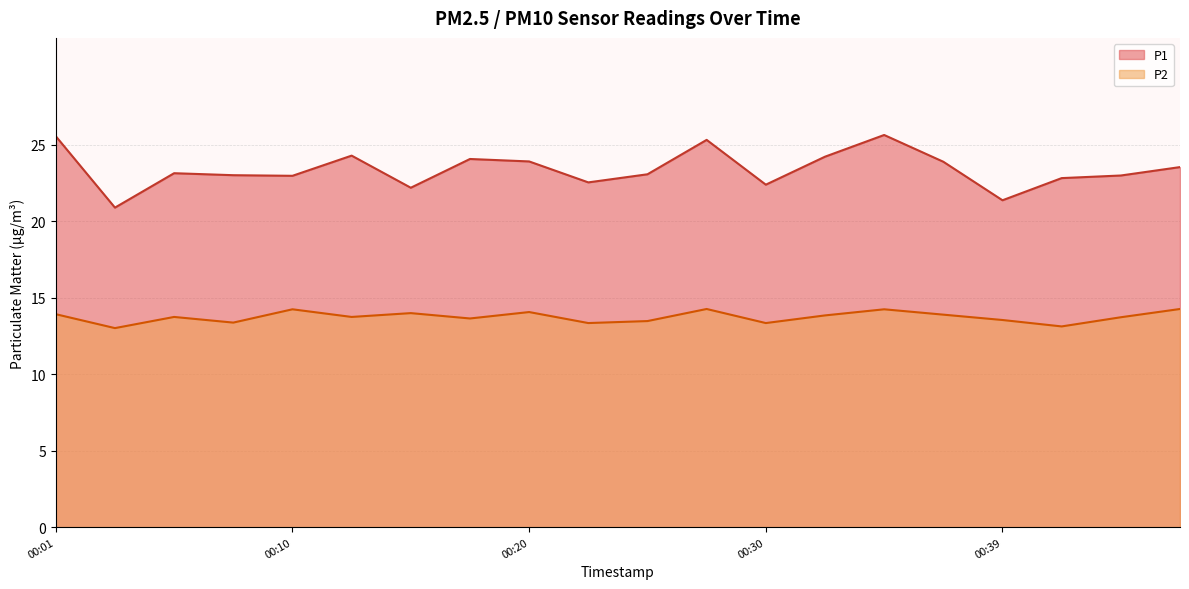

Reading left to right, transcribe all the data shown in this chart.

P1: 25.6	20.9	23.1	23.0	23.0	24.3	22.2	24.1	23.9	22.6	23.1	25.3	22.4	24.2	25.6	23.9	21.4	22.8	23.0	23.6
P2: 13.9	13.0	13.8	13.4	14.2	13.8	14.0	13.7	14.1	13.3	13.5	14.3	13.3	13.8	14.2	13.9	13.6	13.1	13.7	14.3